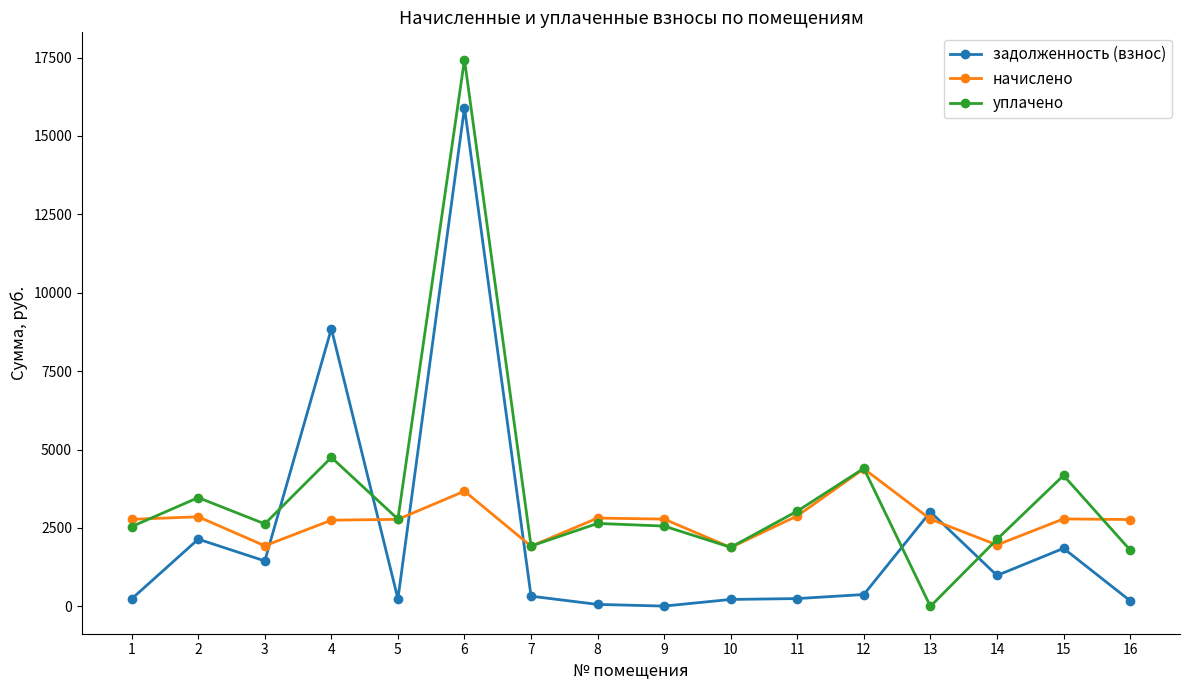

What is the difference between the задолженность (взнос) values at 13 and 9?

3003.6